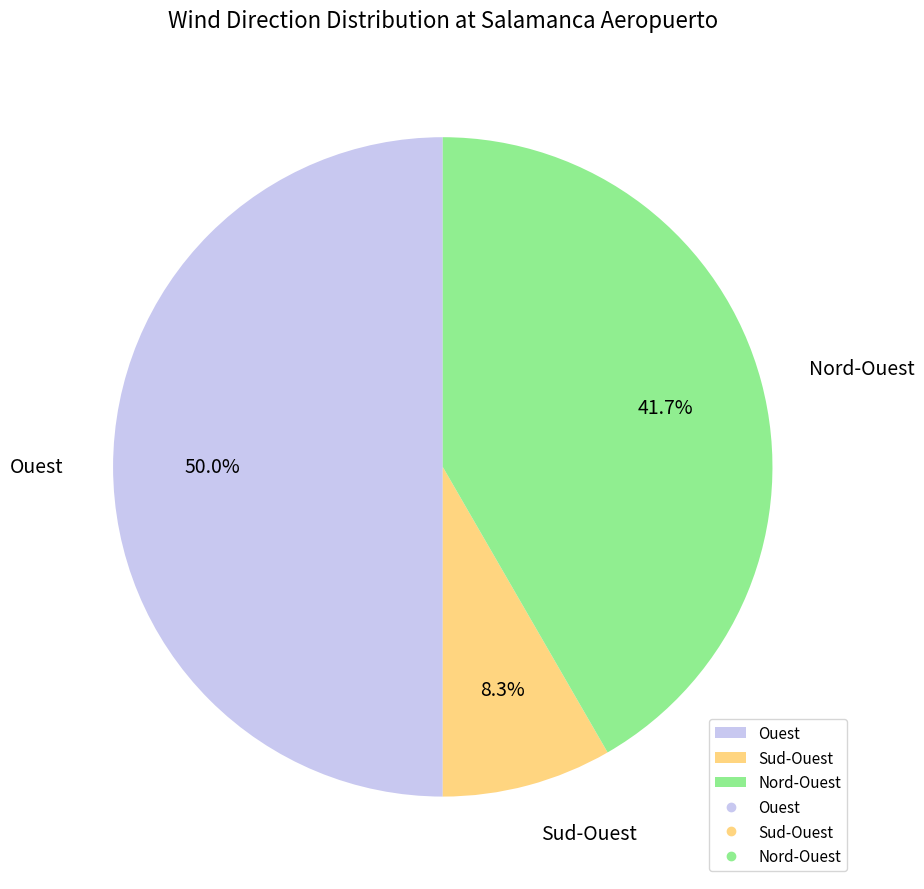

Which category has the smallest portion of the pie?

Sud-Ouest